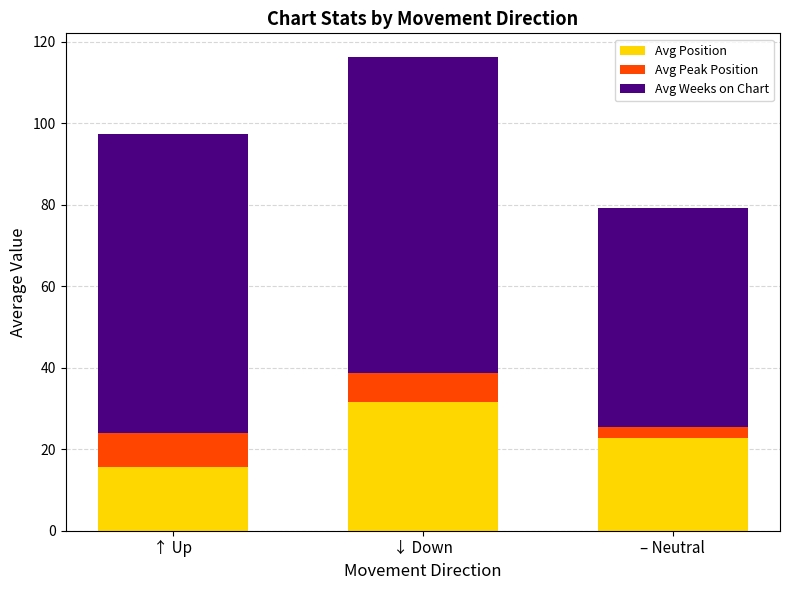

True or false: Avg Position has a value of 22.7 at – Neutral.

True